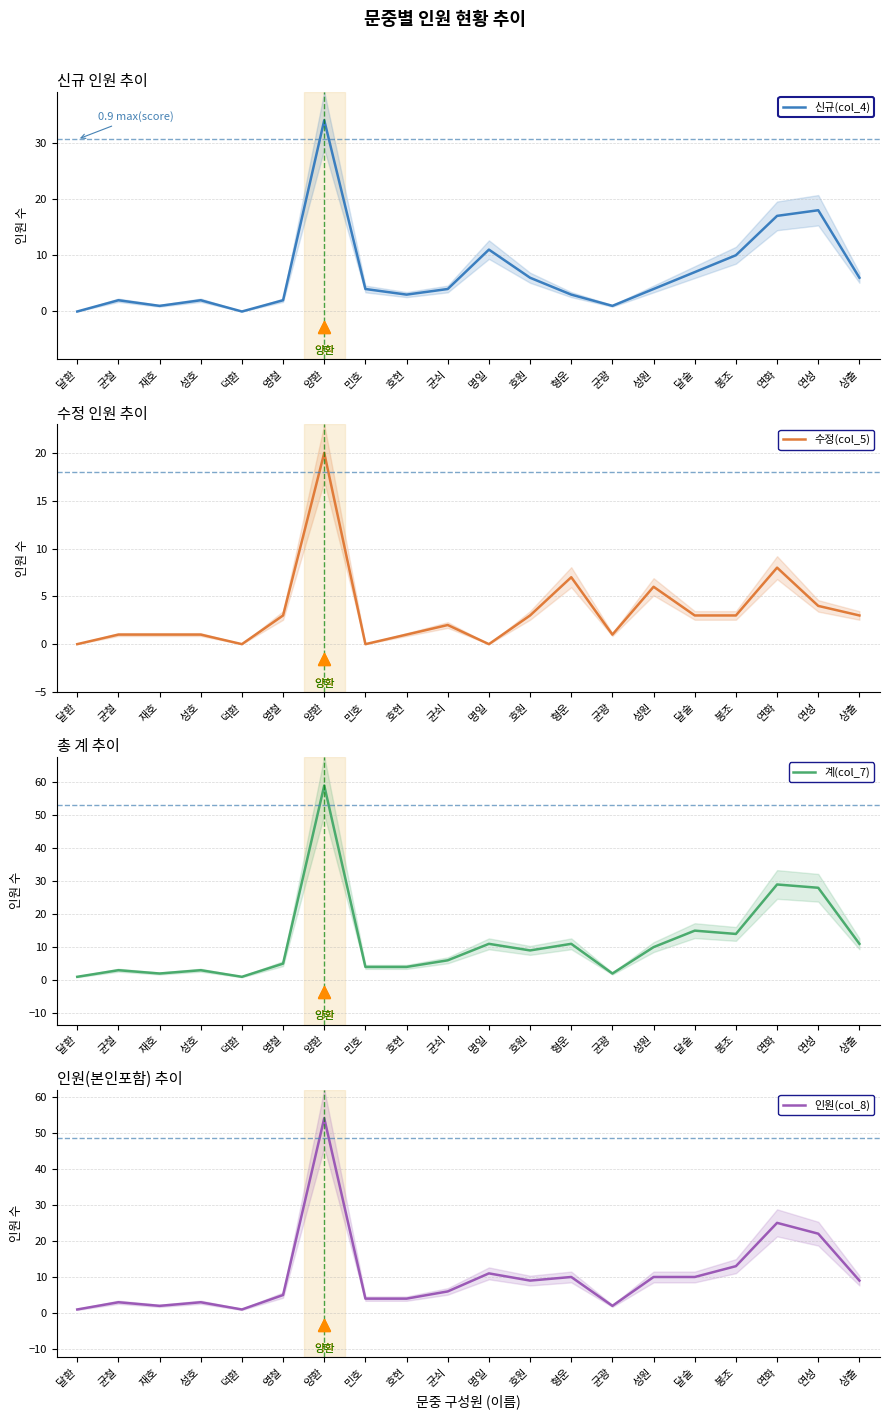

List the series in order of their peak value, lowest first.

수정(col_5), 신규(col_4), 인원(col_8), 계(col_7)